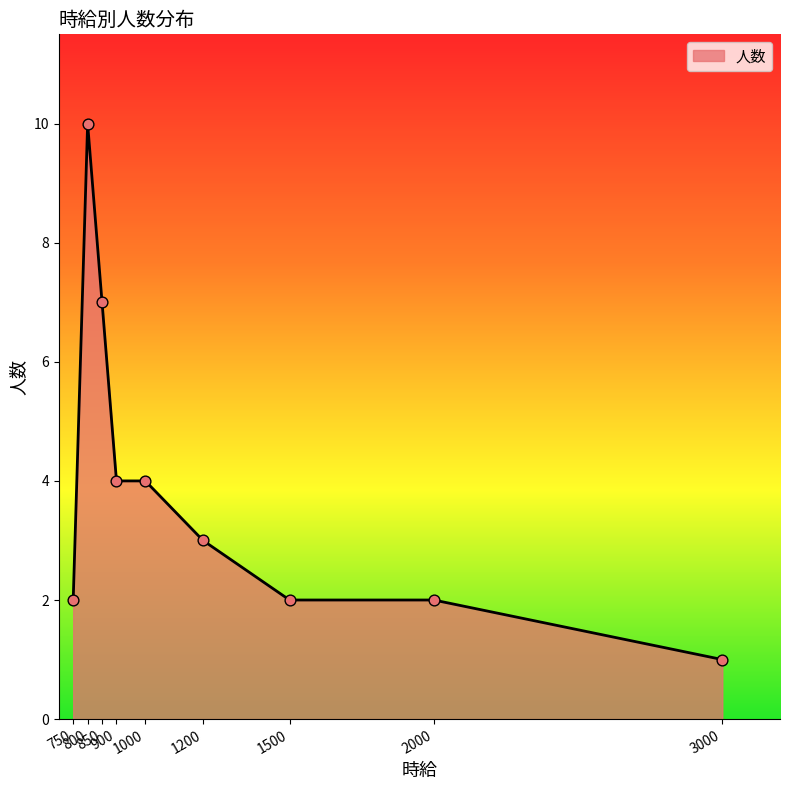

What is the change in value from 750 to 850?

+5